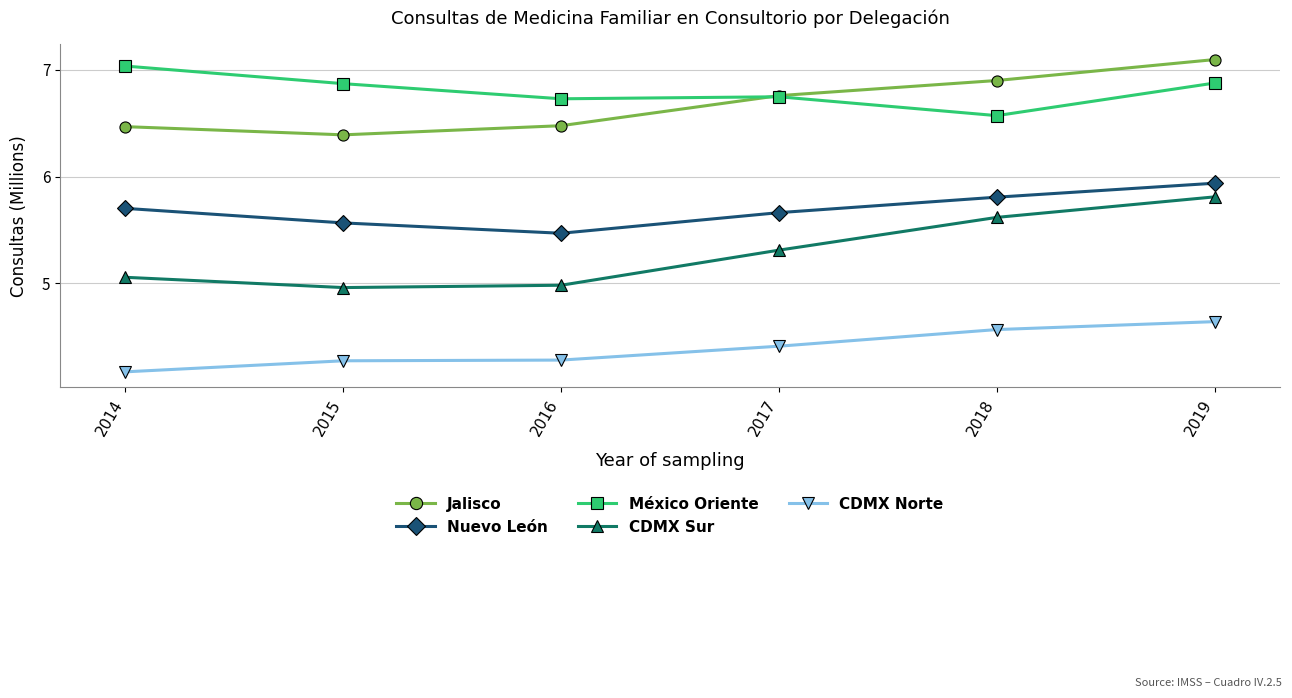

Is this an area chart (filled region under the line)?

No